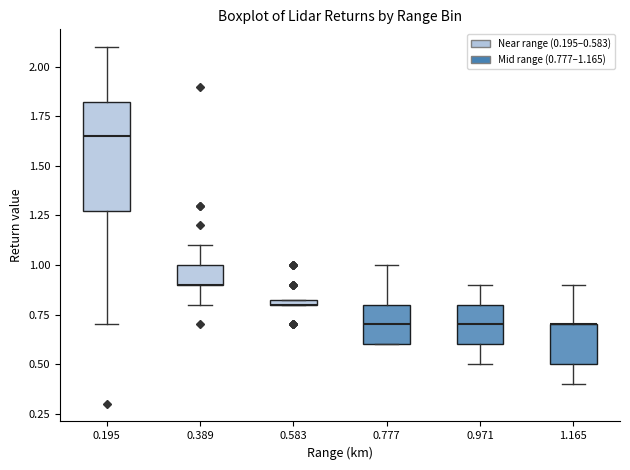

Comparing the boxes themselves (not the whiskers), which one is the tallest?

0.195